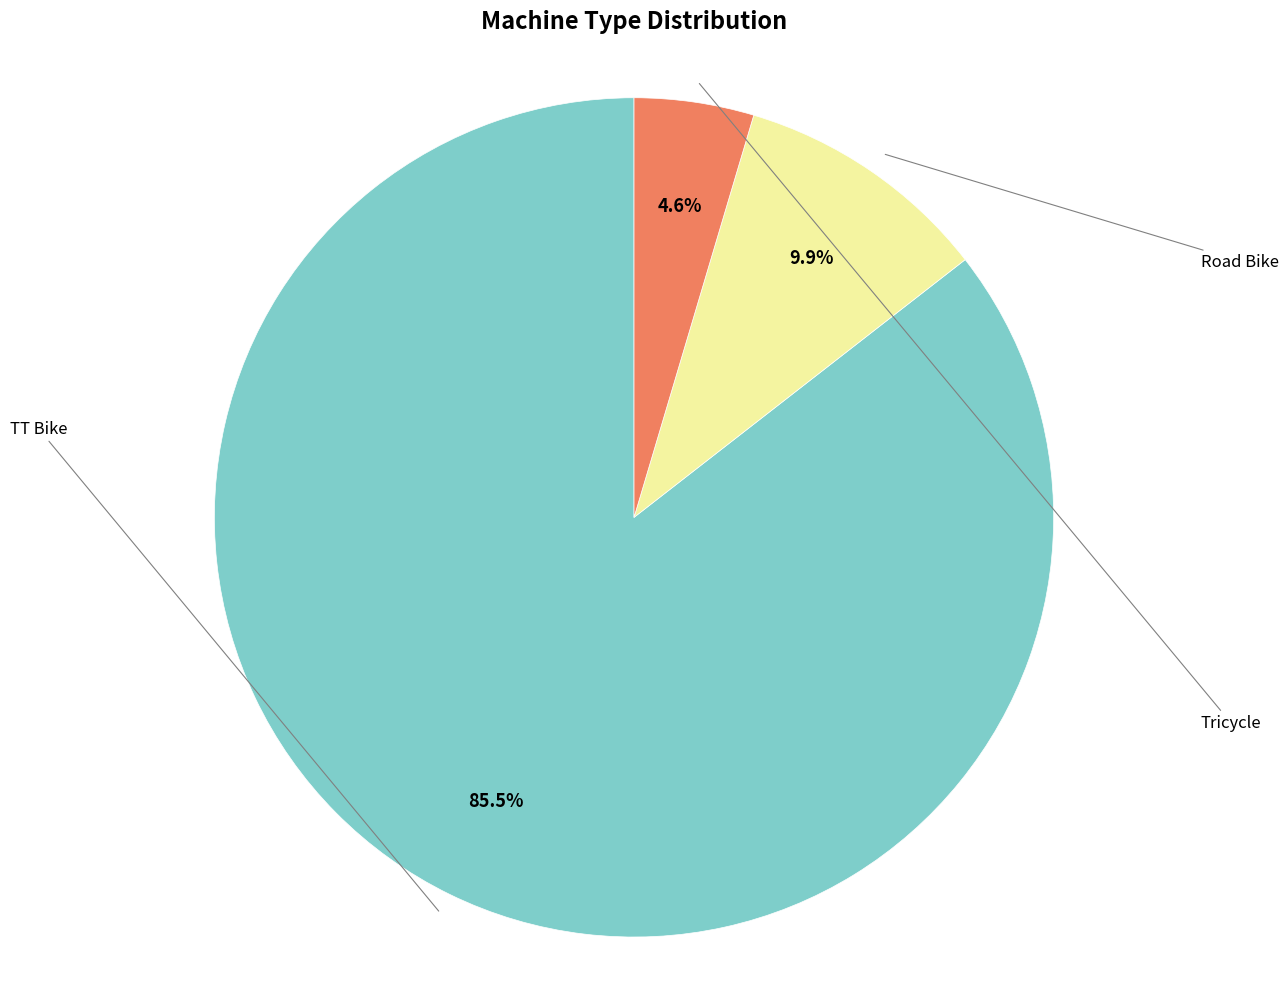

To the nearest percent, what is the combined percentage of TT Bike and Tricycle?

90%